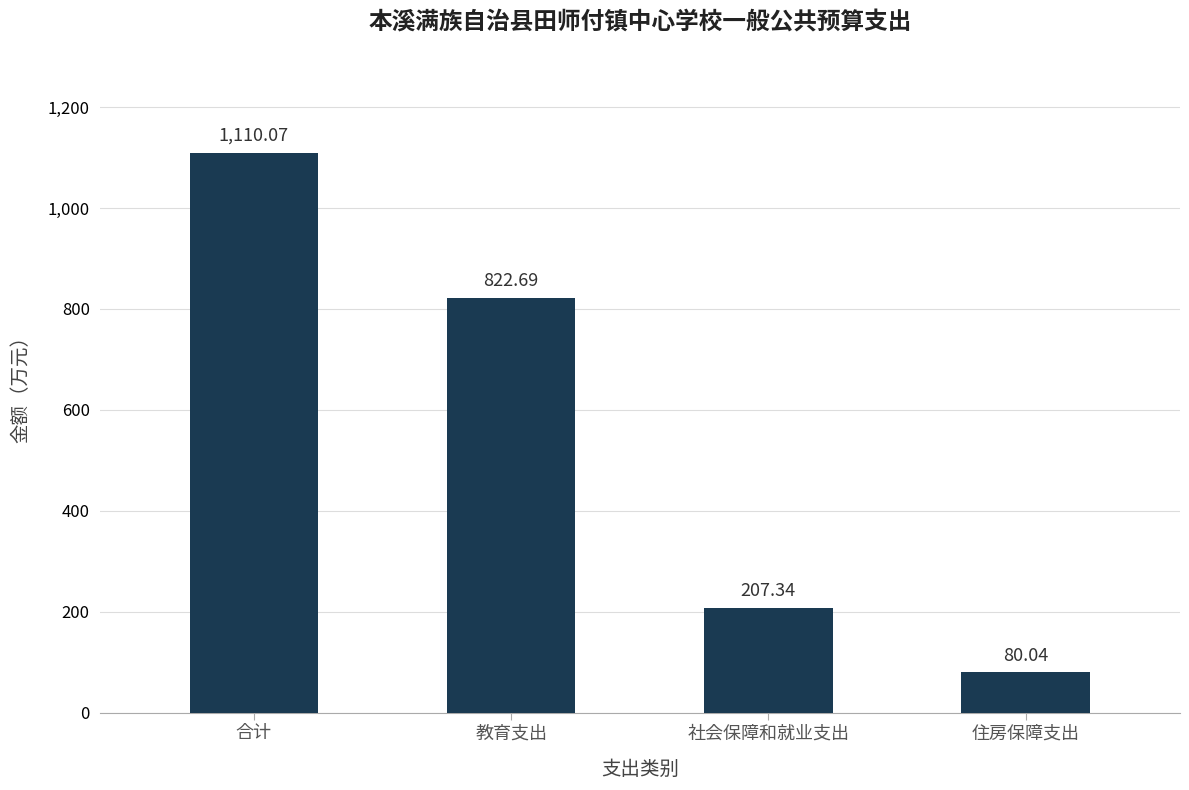

What is the sum of the values at 住房保障支出 and 合计?

1190.1